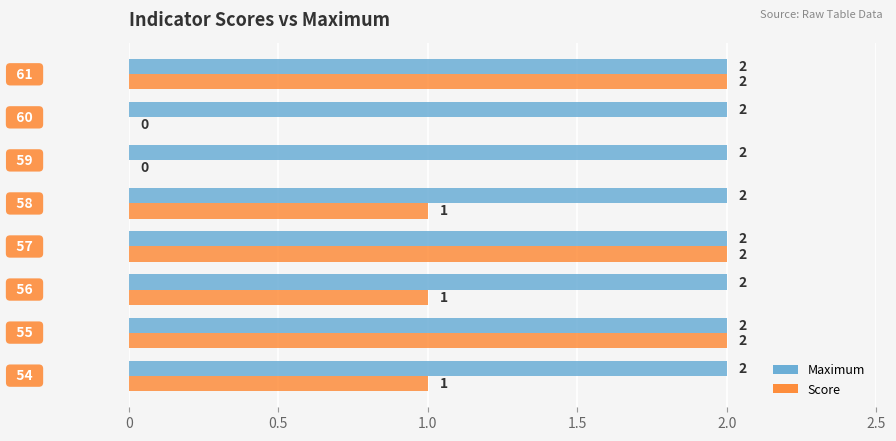

How many Score values are between 1 and 2?

6